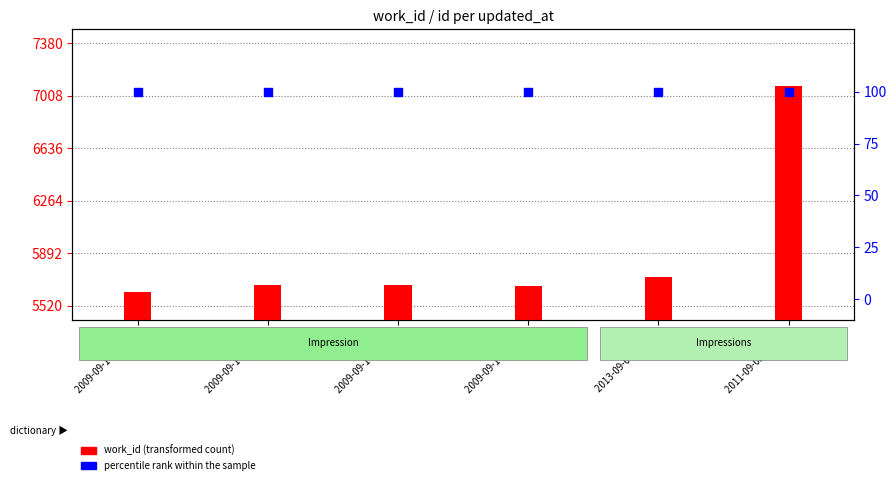

Which series has the largest total across all categories?

work_id